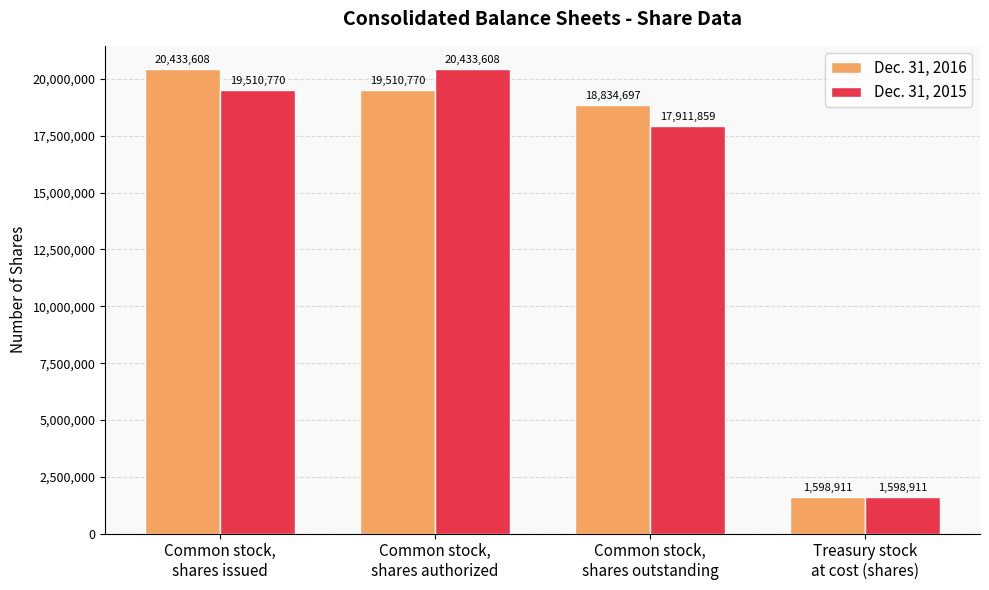

How many data points does each series have?

4